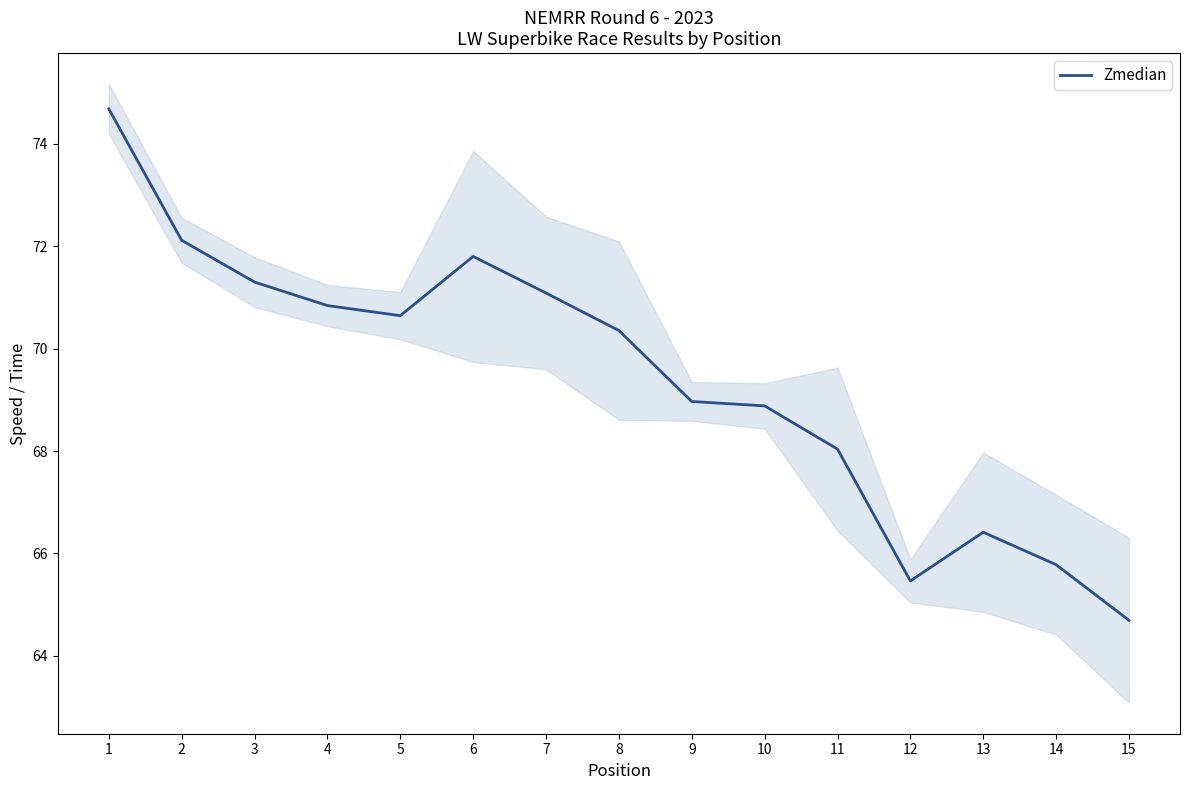

What is the sum of the values at 1 and 9?

143.6